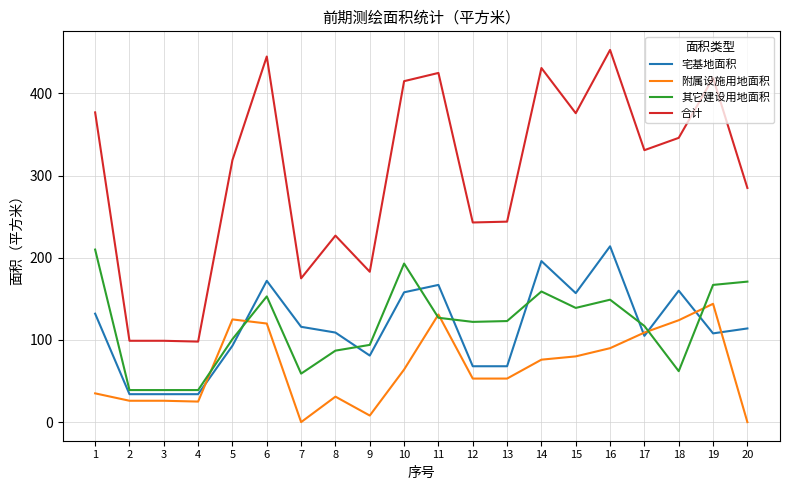

Which series changed the most between 18 and 19?

其它建设用地面积